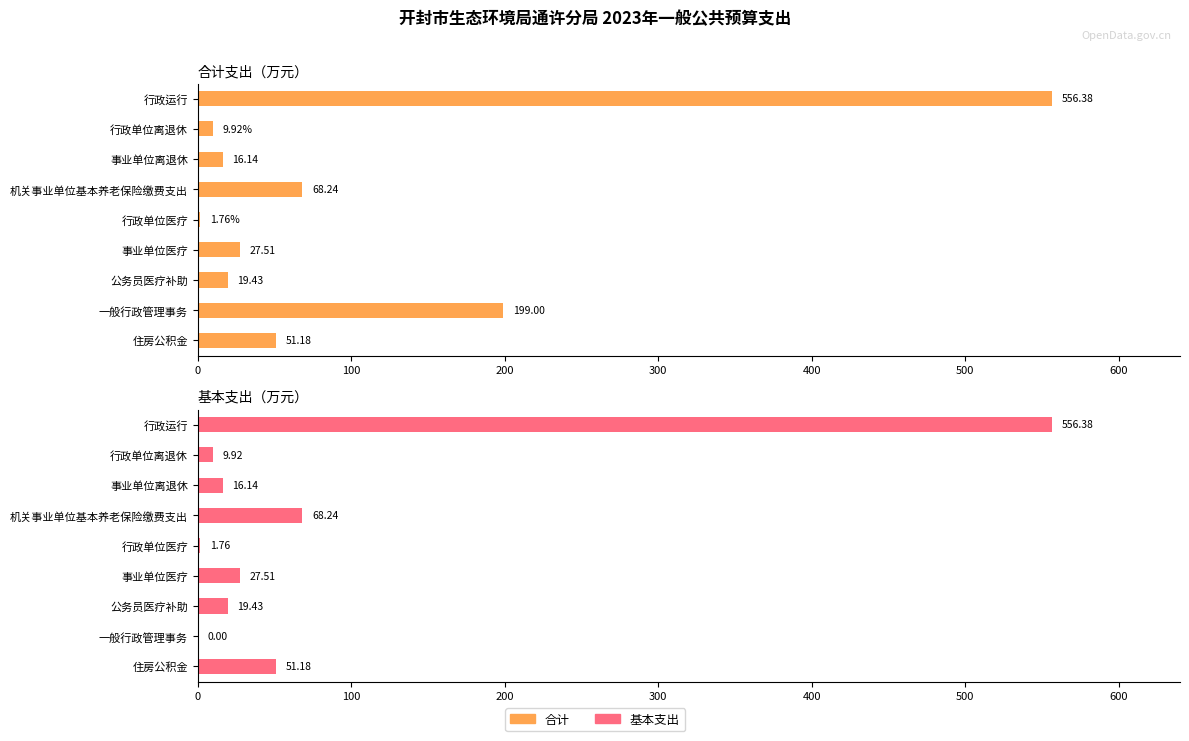

What is the difference between the maximum and minimum values in the 基本支出 series?

556.4